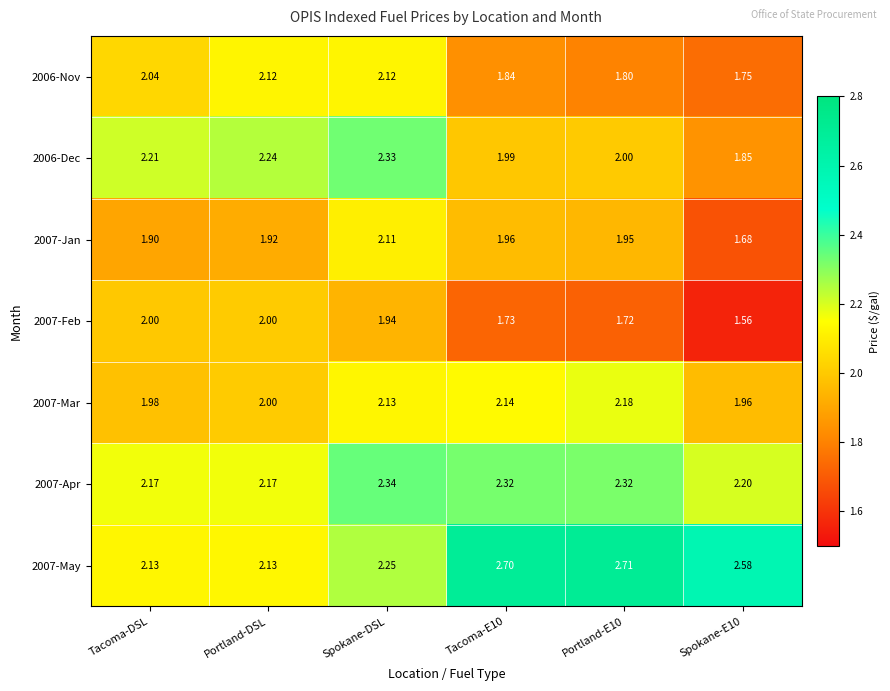

Where does the 2006-Nov series first go above 2?

Tacoma-DSL